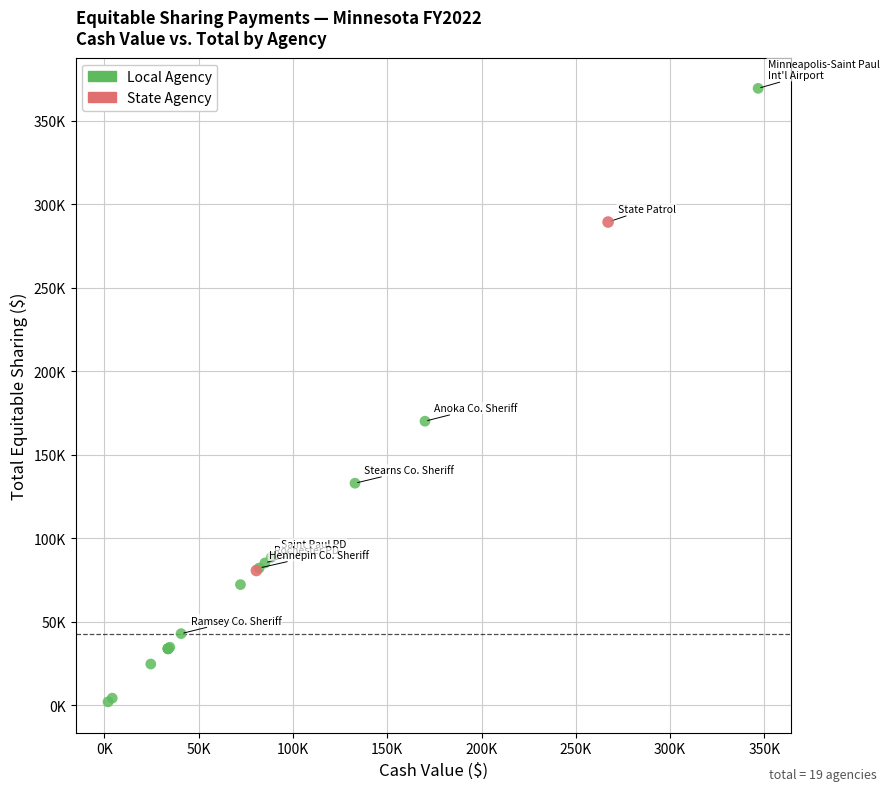

What are all the series names shown in the legend?

Local Agency, State Agency